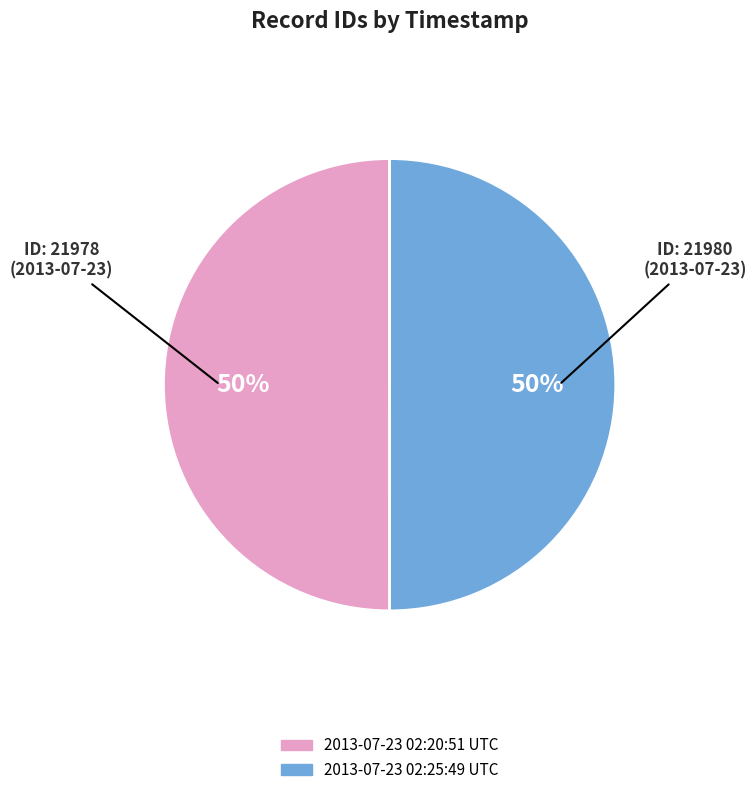

To the nearest percent, what percentage of the pie is 2013-07-23 02:25:49 UTC?

50%